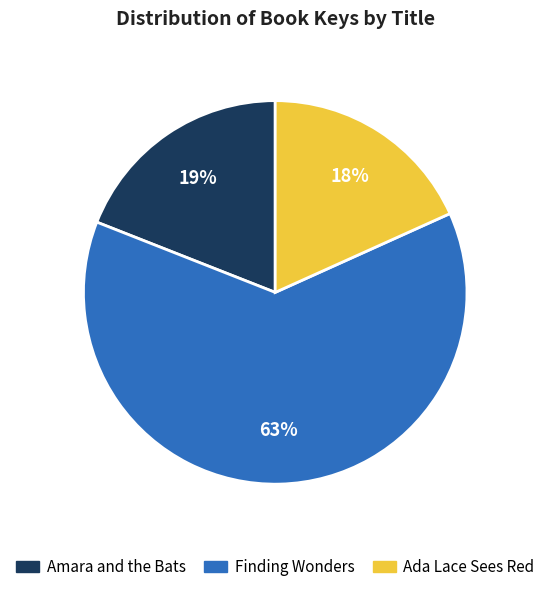

To the nearest percent, what is the average slice percentage?

33%